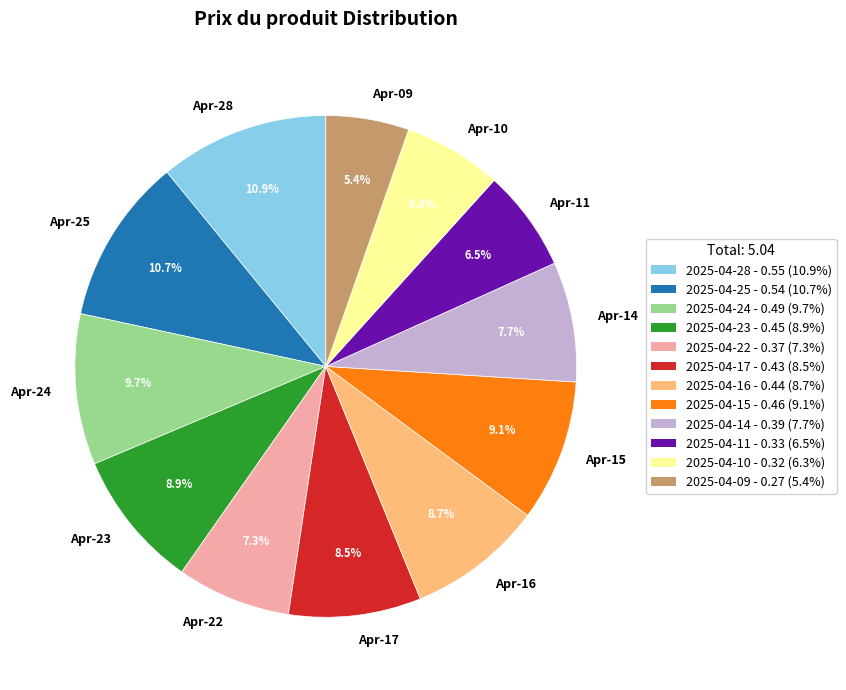

Is the sum of Apr-11 and Apr-25 greater than half?

No